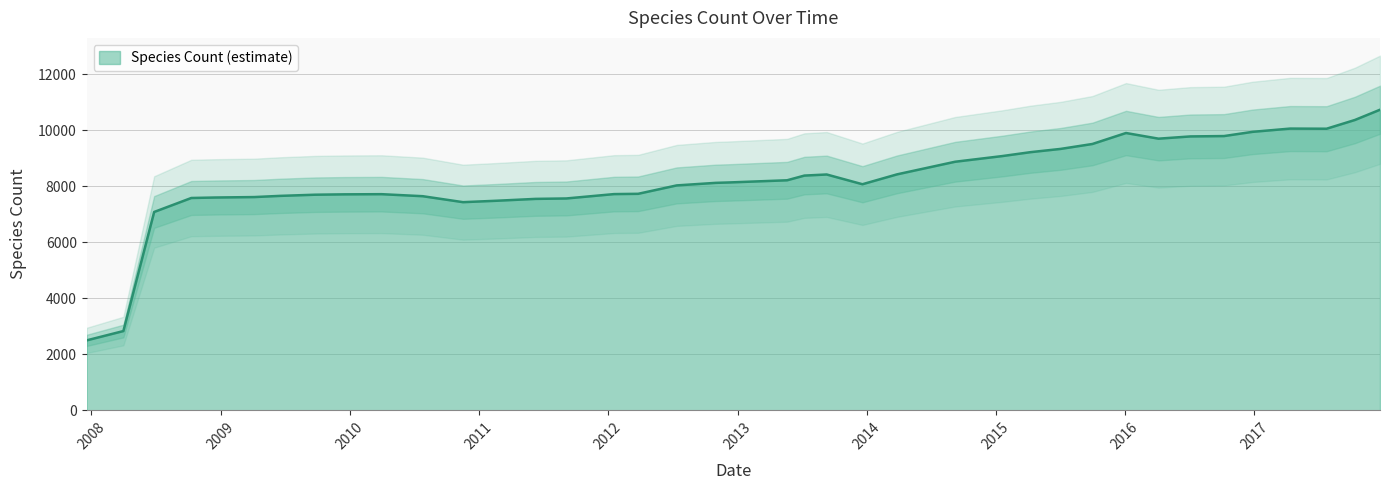

What is the approximate value at 2013-05-21?

8214